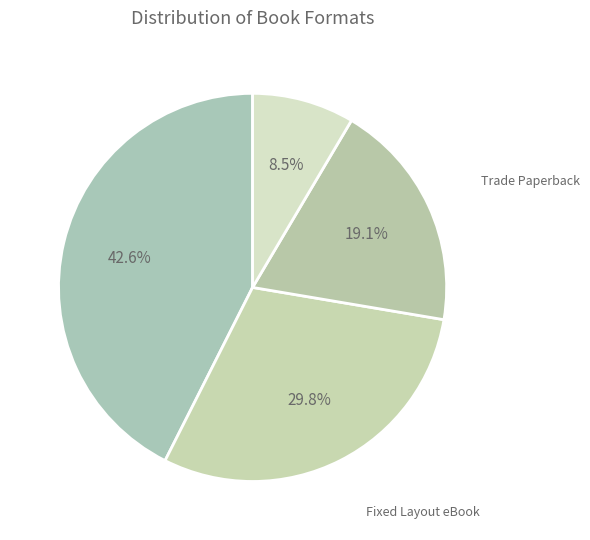

To the nearest percent, what is the difference between the largest and smallest slice percentages?

34%